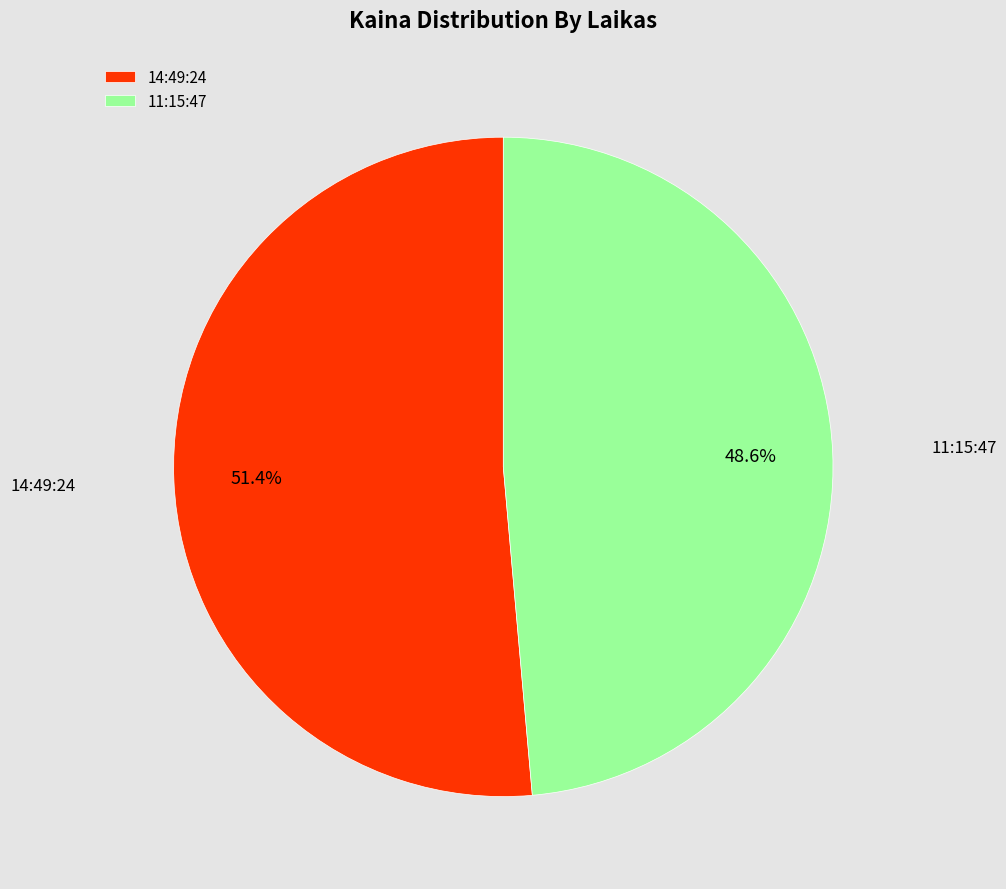

Is the sum of 14:49:24 and 11:15:47 greater than half?

Yes